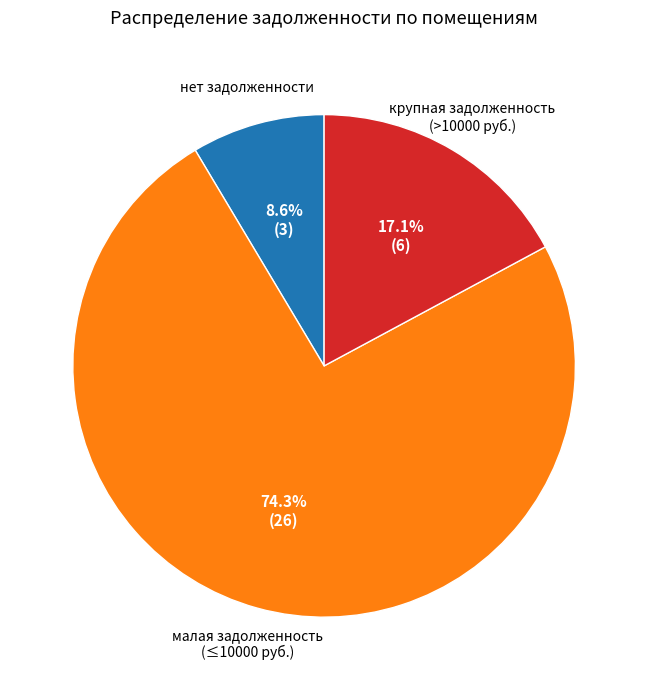

Does any single category account for the majority?

Yes